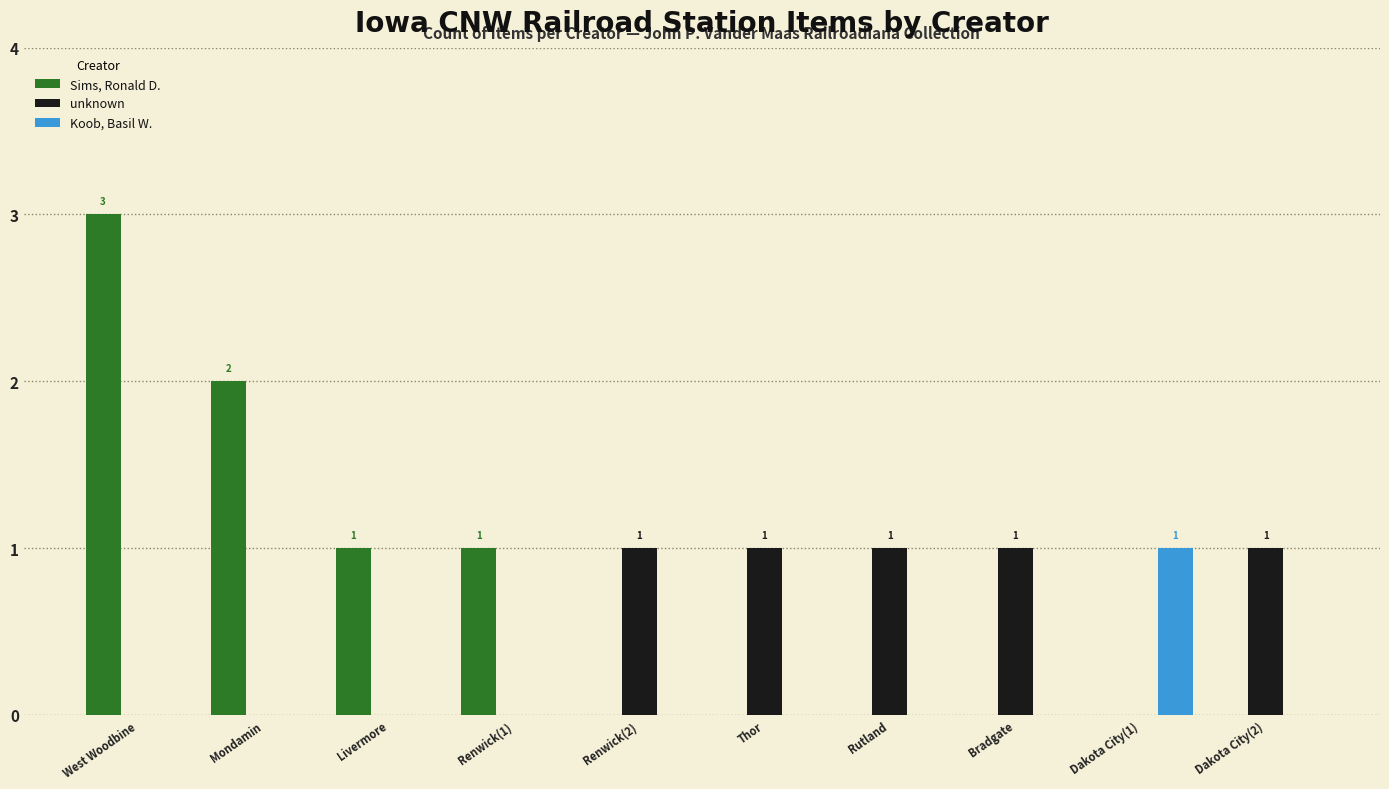

The Koob, Basil W. series shows 0 at Bradgate. True or false?

True